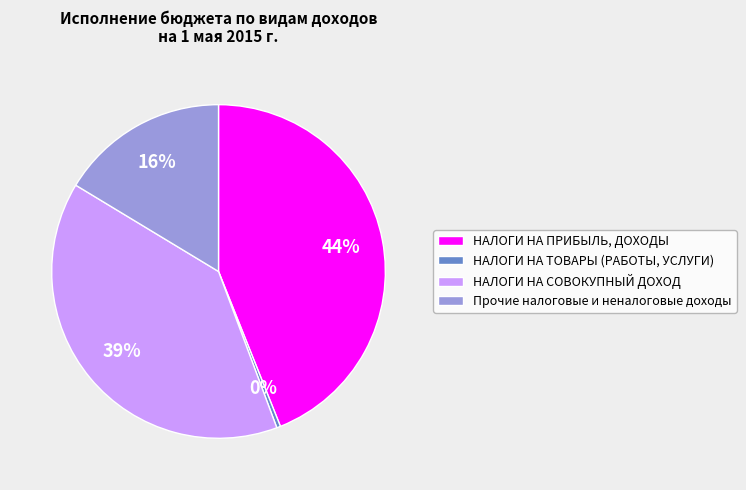

To the nearest percent, what is the combined percentage of Прочие налоговые и неналоговые доходы and НАЛОГИ НА СОВОКУПНЫЙ ДОХОД?

56%